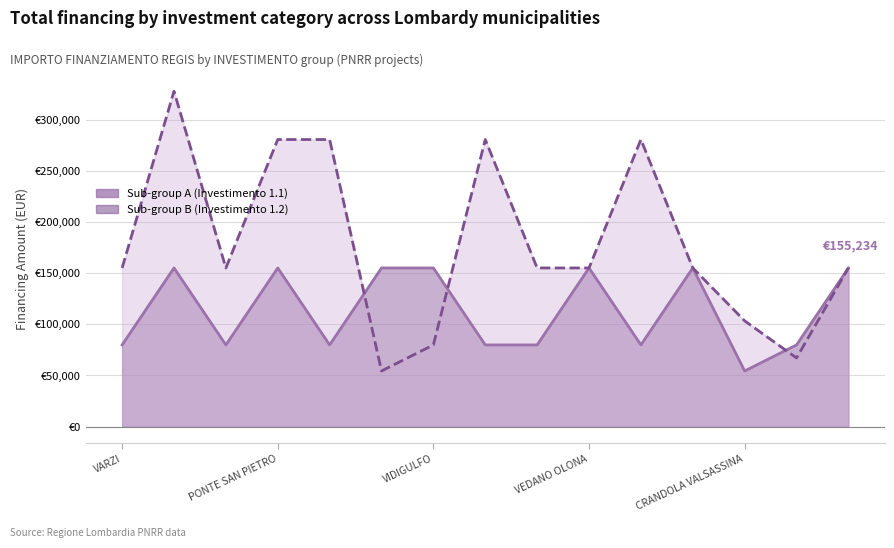

At which category is the sum across all series the highest?

BREGNANO